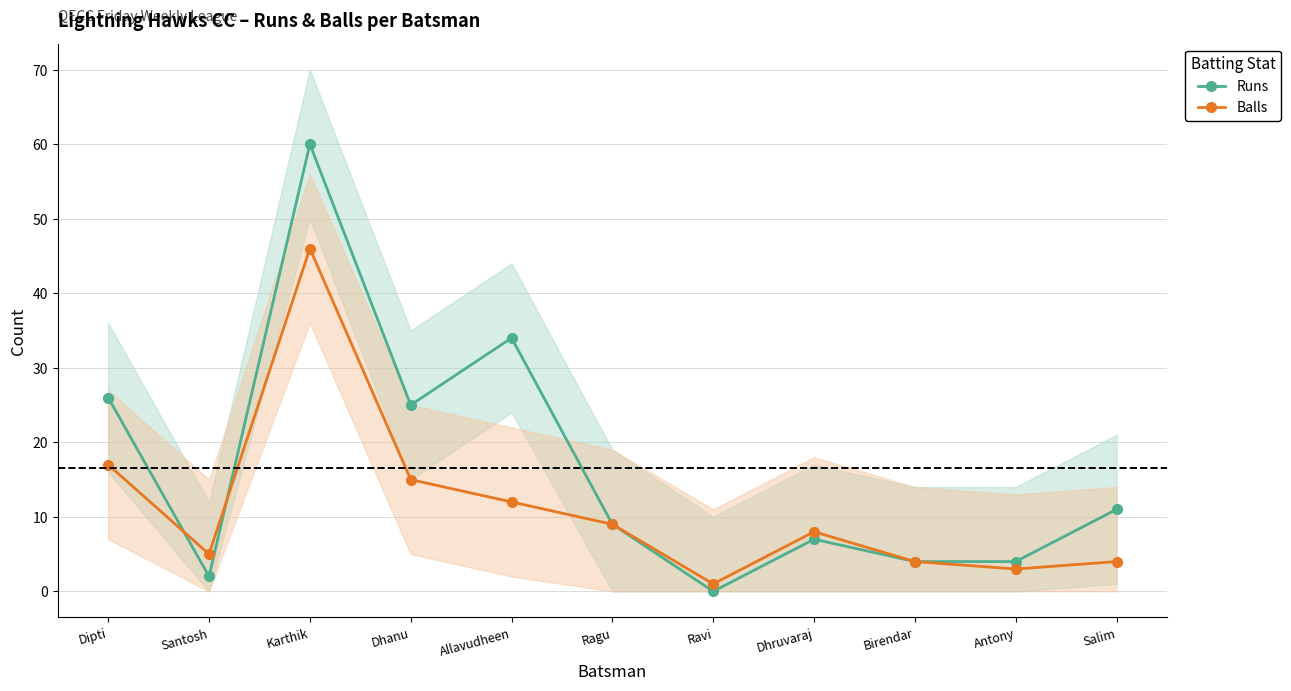

Is it true that Runs equals 26 at Dipti?

True